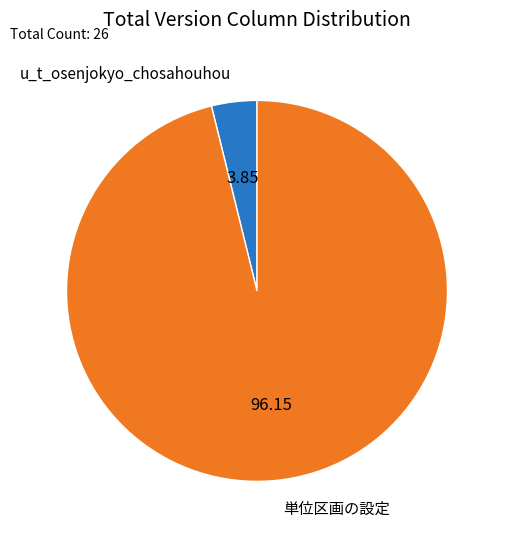

Which category has the smallest portion of the pie?

u_t_osenjokyo_chosahouhou